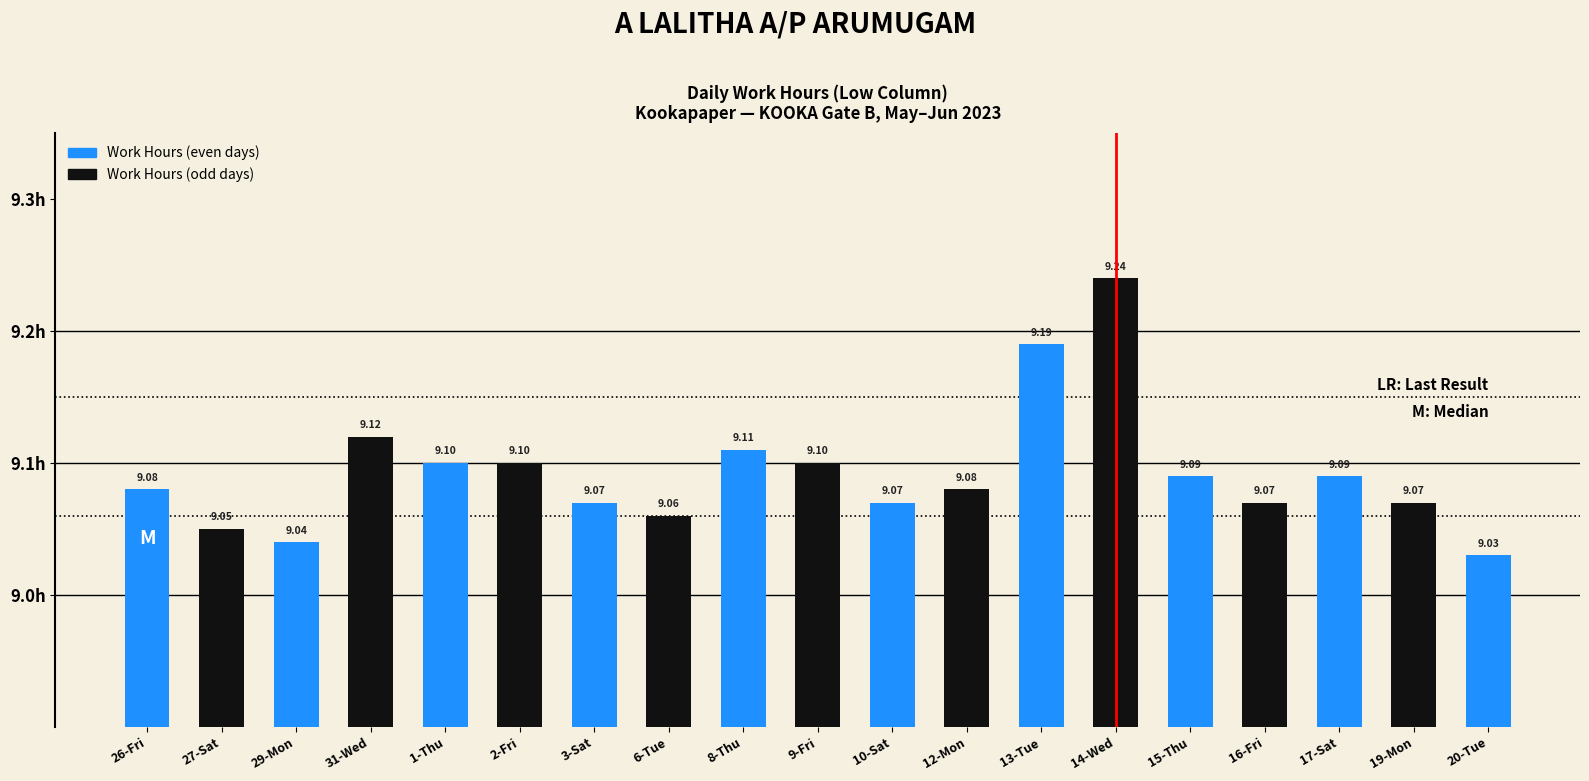

Which has a higher value, 9-Fri or 27-Sat?

9-Fri